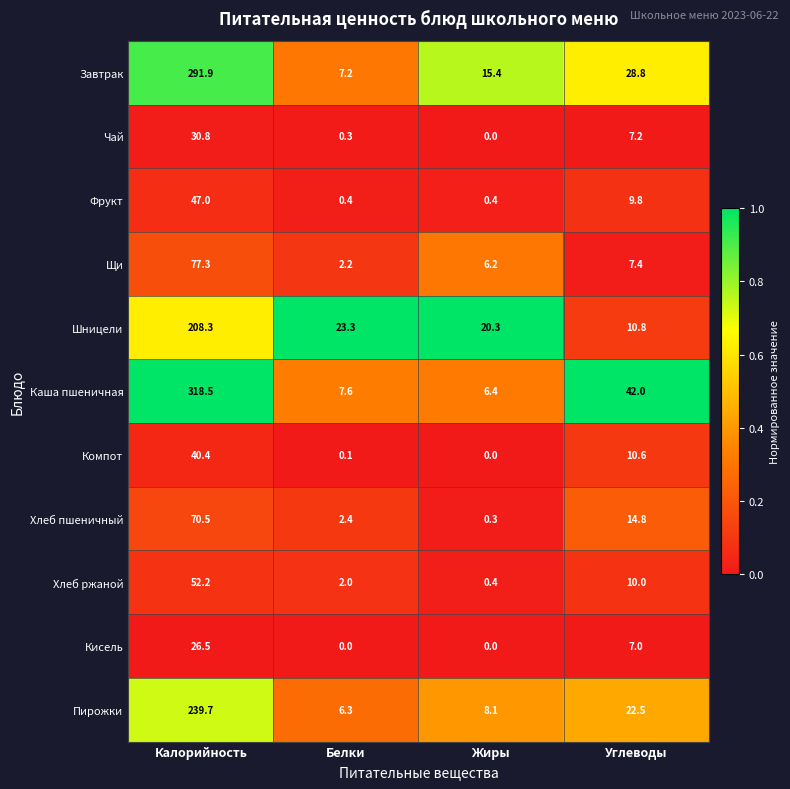

At which category is the sum across all series the highest?

Калорийность